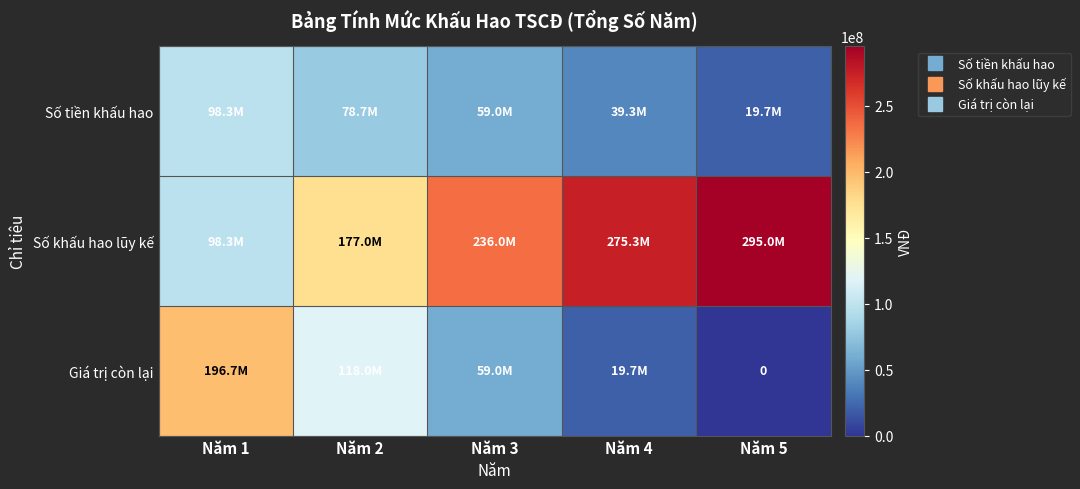

List the series in order of their peak value, lowest first.

Số tiền khấu hao, Giá trị còn lại, Số khấu hao lũy kế